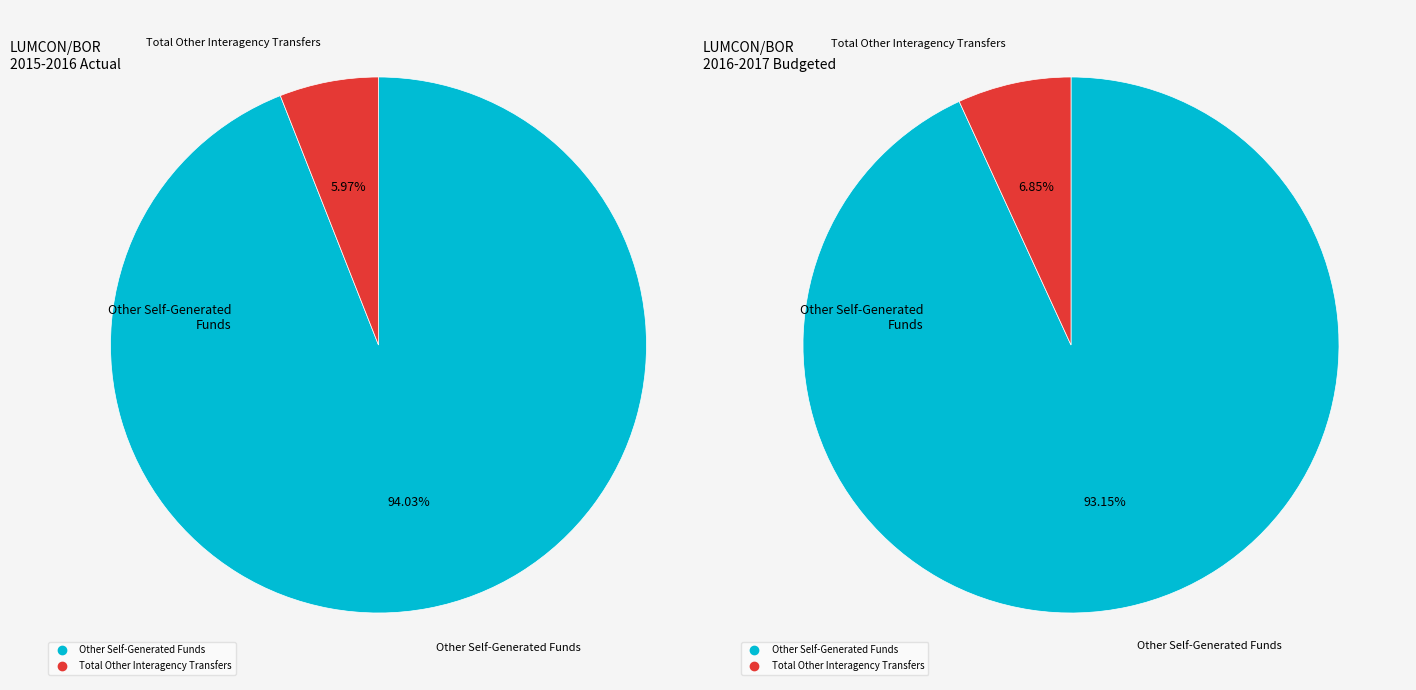

Is Other Self-Generated Funds the majority of the pie?

Yes